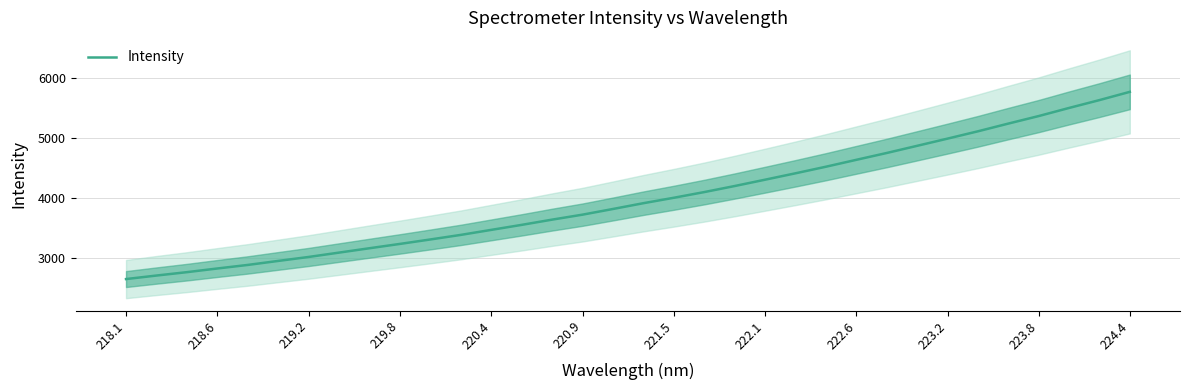

At which label does Intensity reach its peak?

224.4